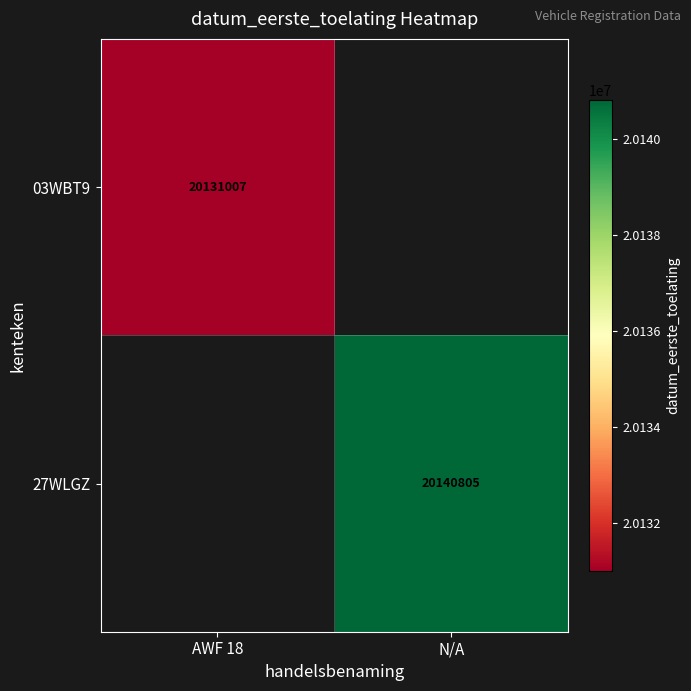

The 27WLGZ series shows 20140805 at N/A. True or false?

True